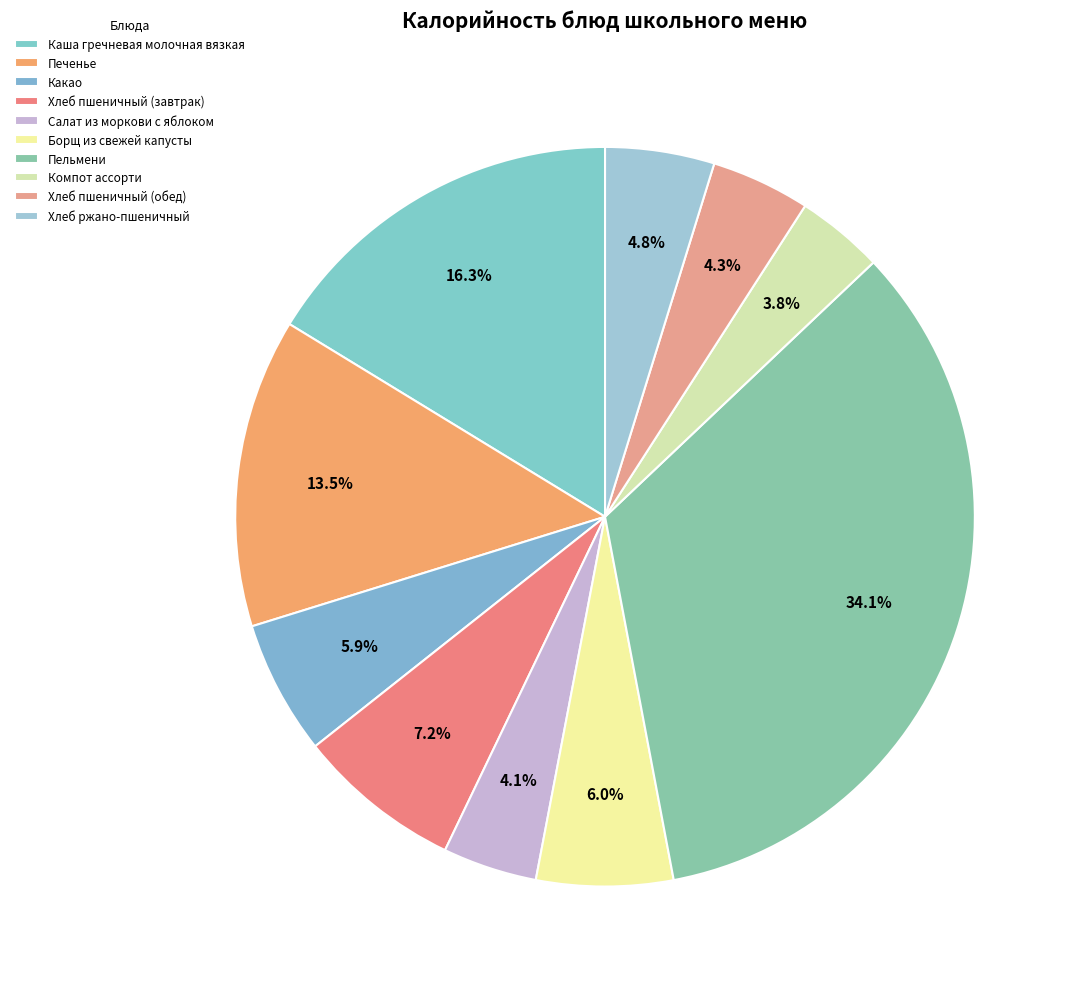

The Хлеб пшеничный (обед) slice represents 4% of the pie. True or false?

True